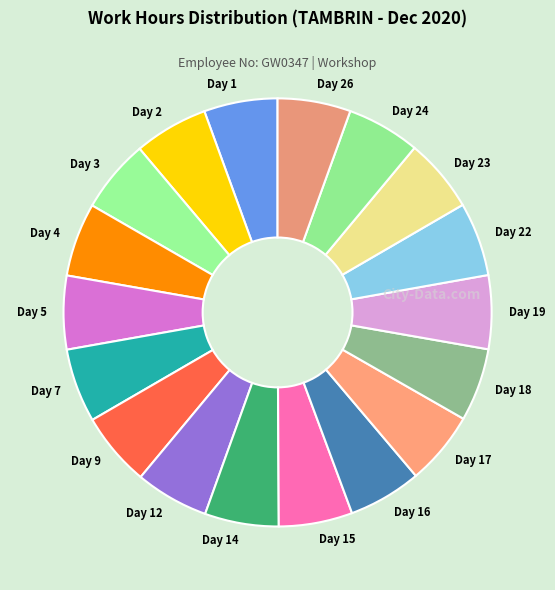

Is the sum of Day 5 and Day 23 greater than half?

No